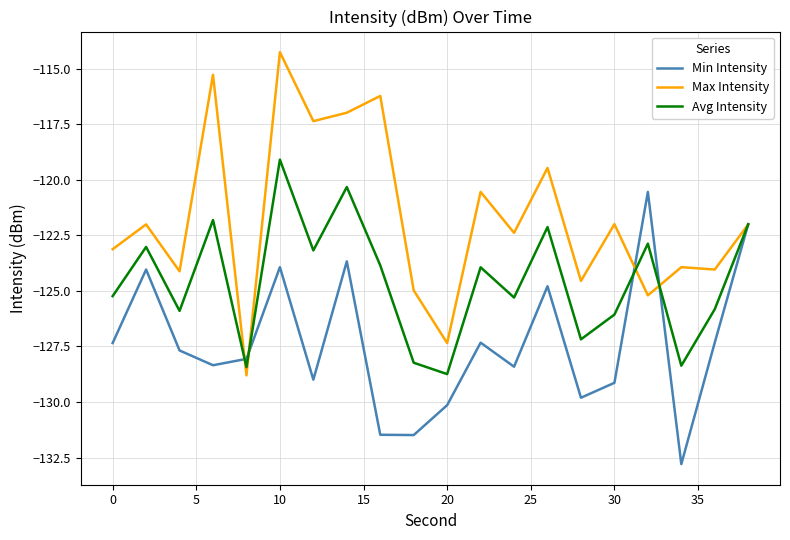

List the series in order of their peak value, highest first.

Max Intensity, Avg Intensity, Min Intensity